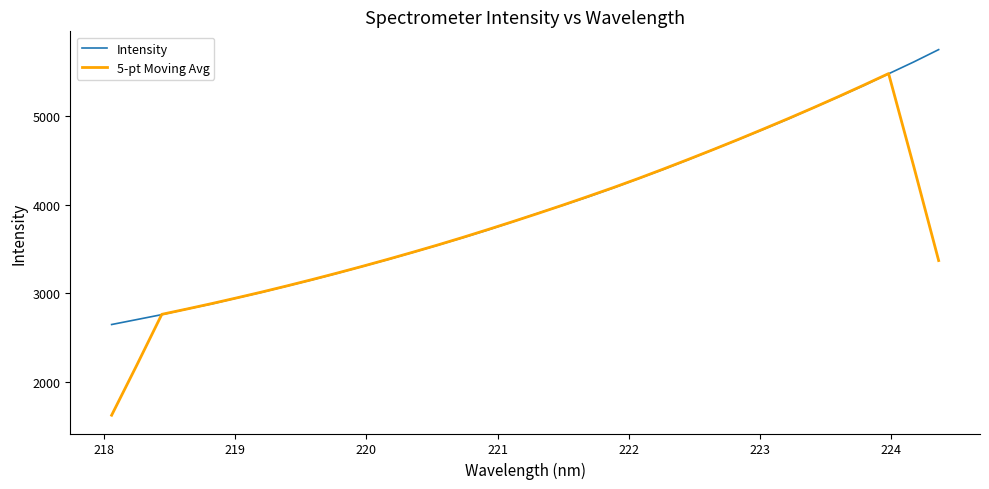

Which series has the widest spread of values?

5-pt Moving Avg